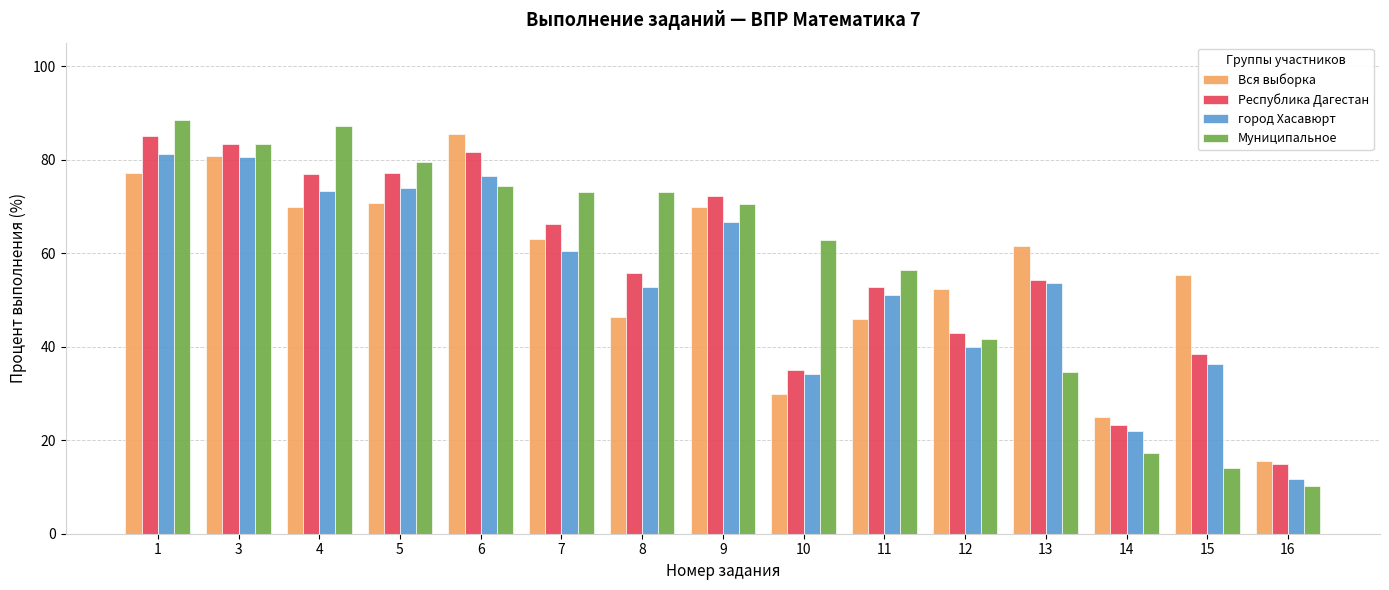

The value of Республика Дагестан at 10 is 61.9. True or false?

False